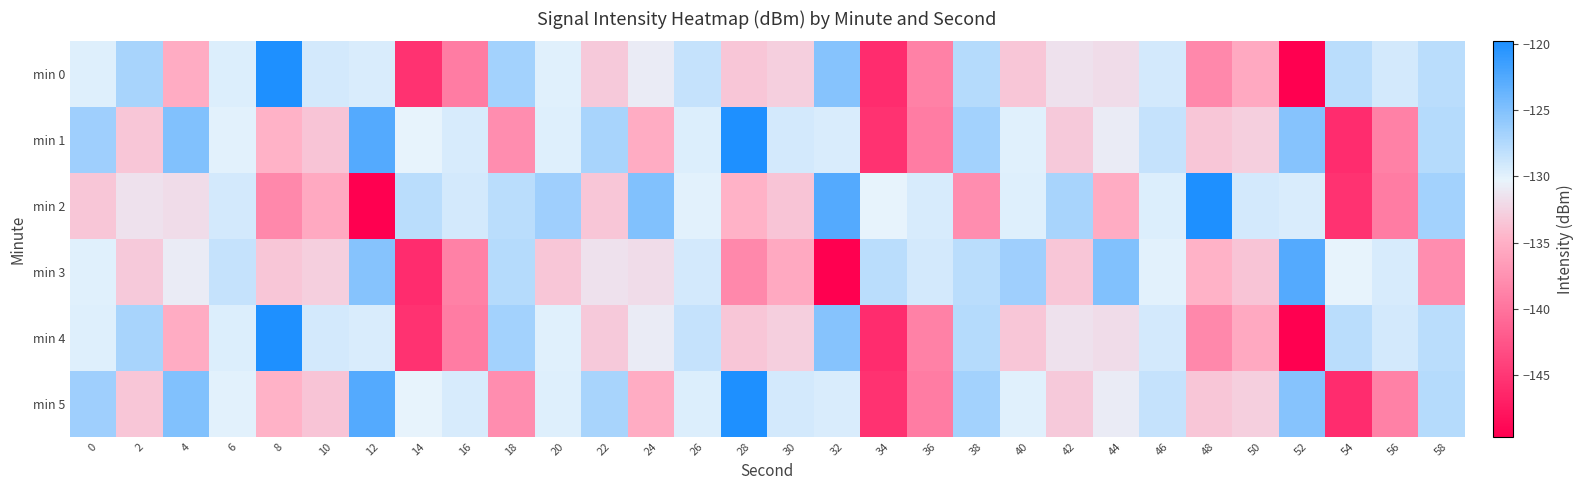

Which label corresponds to the smallest value in the chart?

52